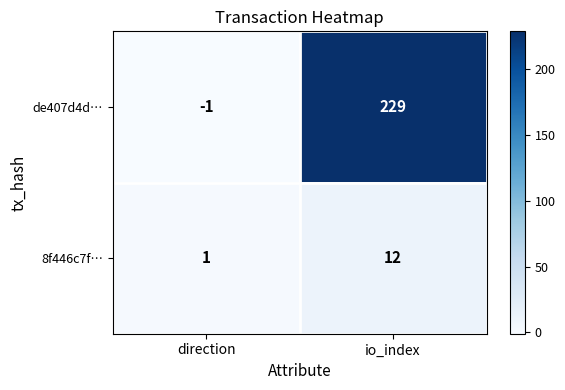

List the series in order of their peak value, lowest first.

8f446c7f…, de407d4d…